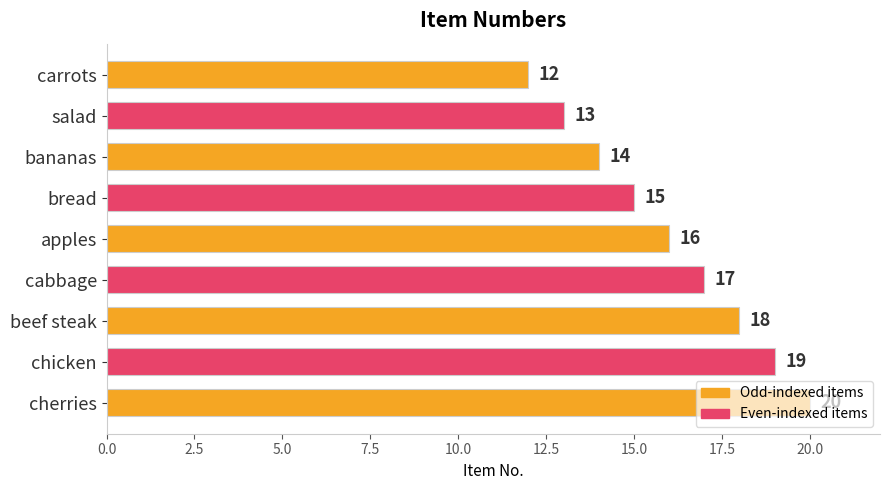

List the labels in order of value, largest first.

cherries, chicken, beef steak, cabbage, apples, bread, bananas, salad, carrots